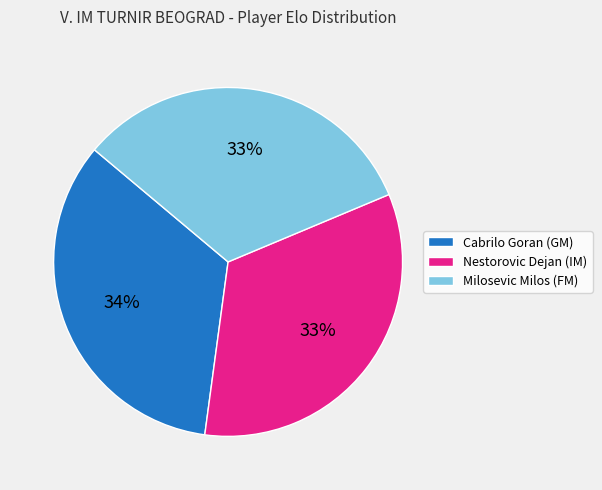

Is there any slice that represents more than half of the pie?

No